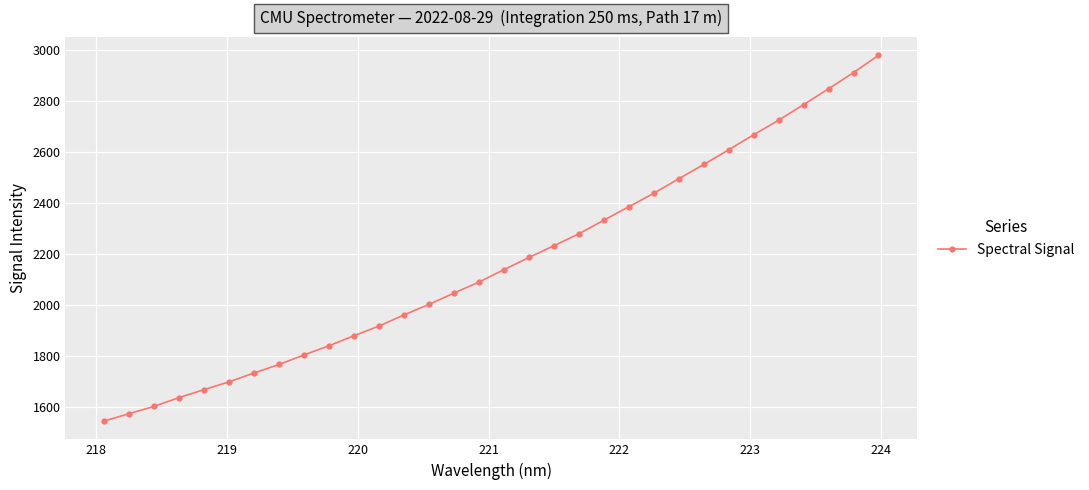

Reading left to right, extract all data points from this chart.

1545.5	1574.6	1603.2	1637.8	1668.8	1699.5	1734.3	1767.6	1805.2	1841.0	1880.3	1918.3	1962.0	2003.3	2047.6	2090.7	2139.4	2187.1	2233.3	2279.8	2333.3	2386.2	2439.0	2495.6	2551.6	2609.3	2668.2	2725.4	2786.2	2848.3	2911.9	2979.4